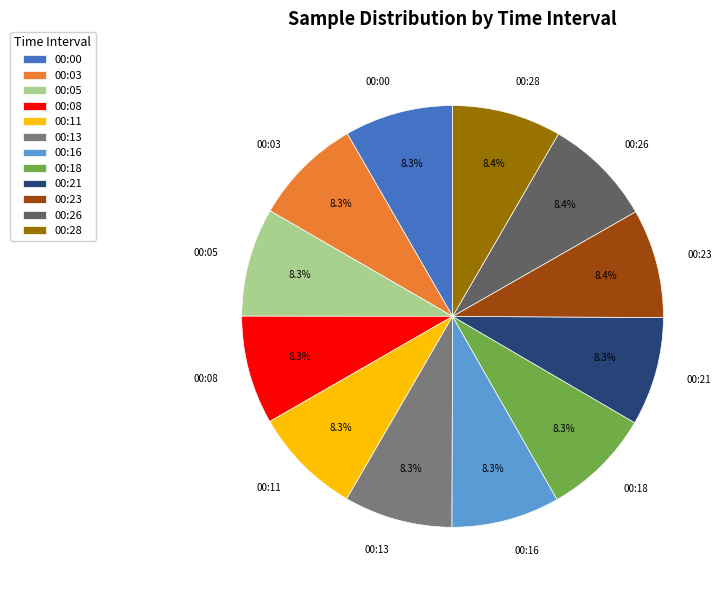

Approximately how many times larger is the value at 00:11 compared to 00:18?

1.0